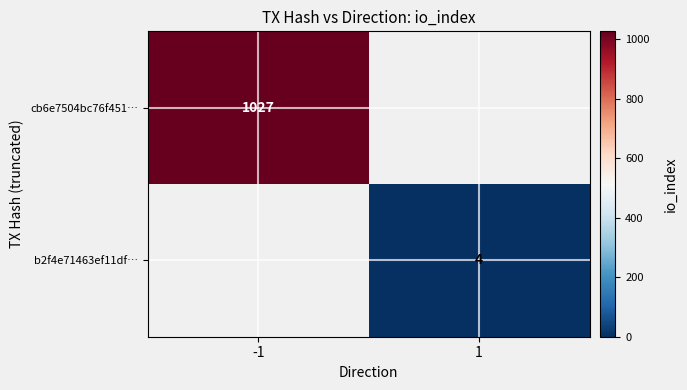

The value of cb6e7504bc76f451… at -1 is 1385. True or false?

False